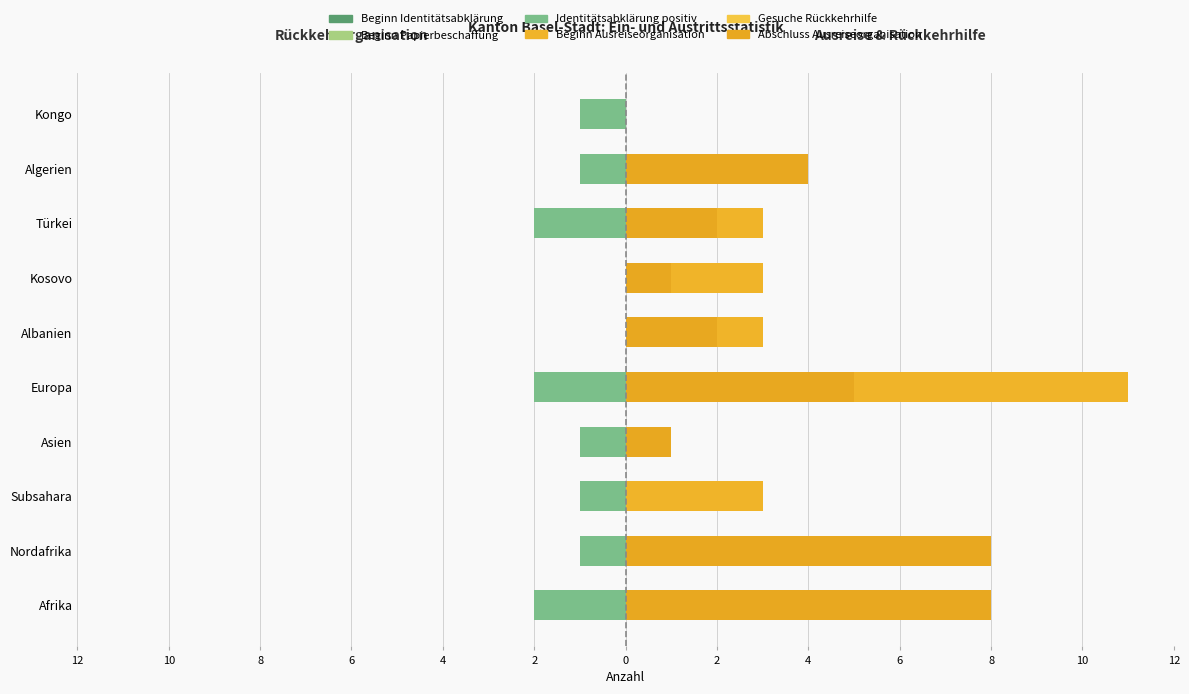

Which series changed the most between Kosovo and Kongo?

Beginn Ausreiseorganisation